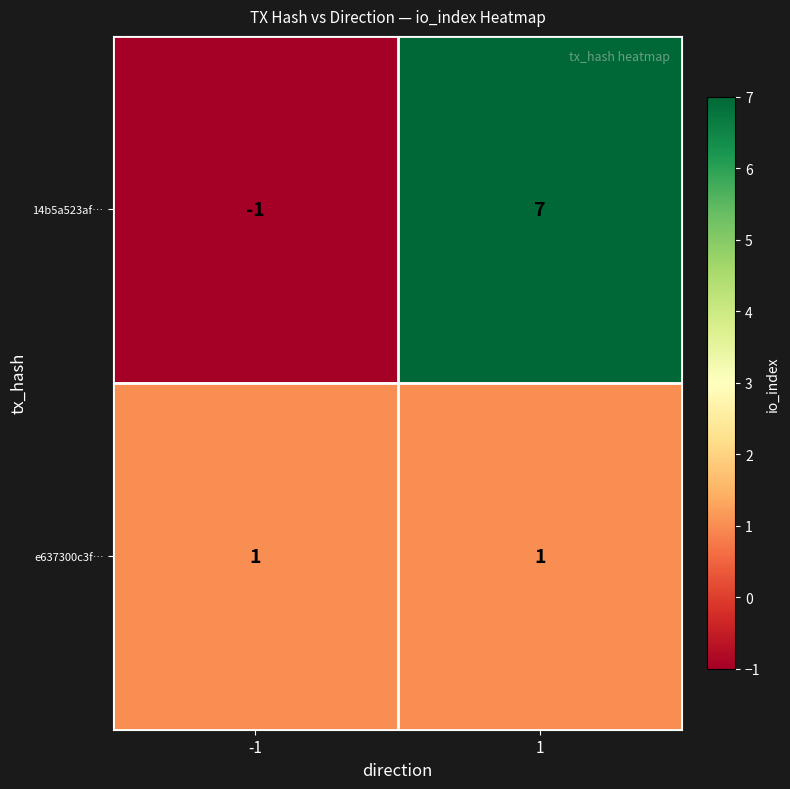

Reading left to right, transcribe all the data shown in this chart.

14b5a523af…: -1	7
e637300c3f…: 1	1